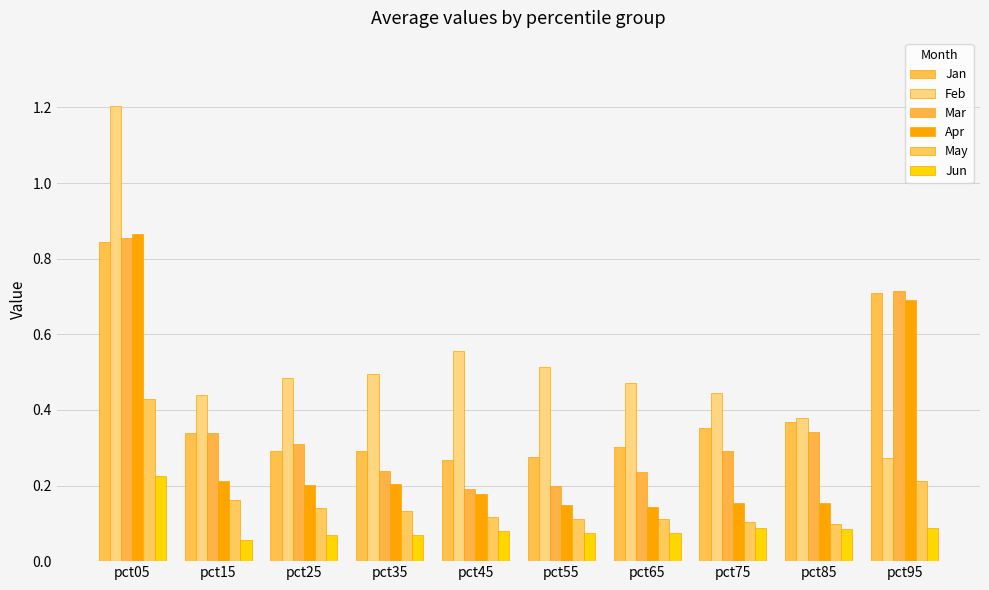

Are the bars horizontal?

No